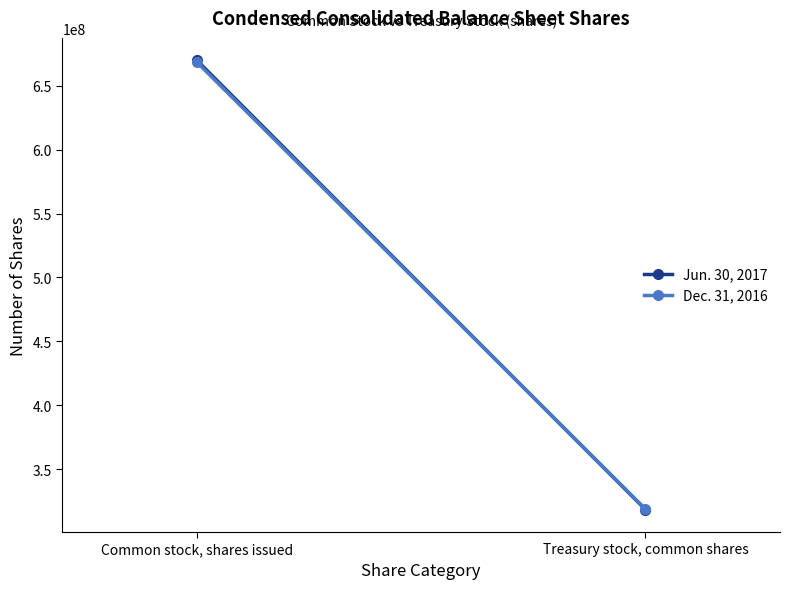

How many Jun. 30, 2017 values are between 318355478 and 669960150?

2